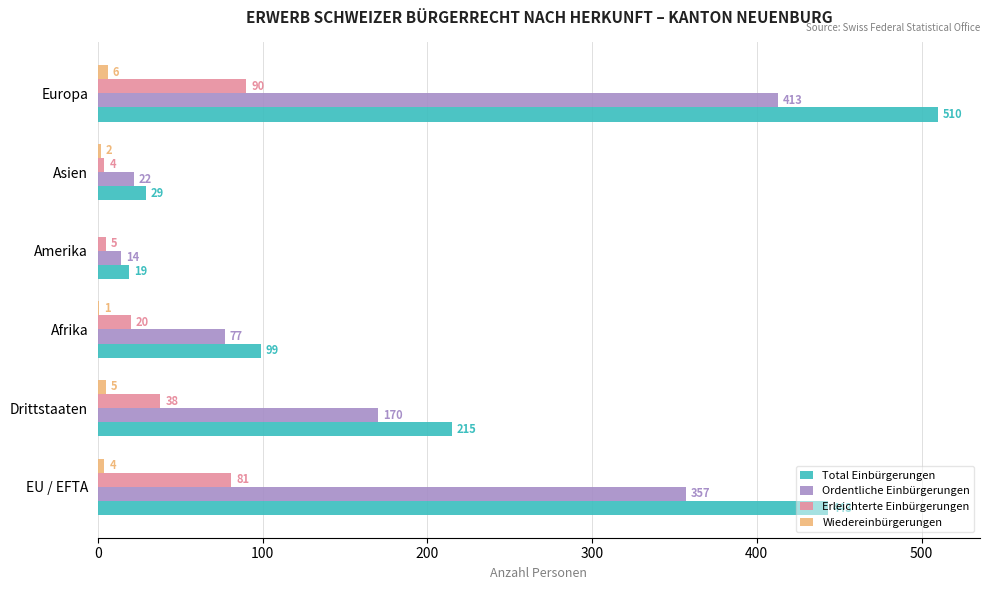

The value of Ordentliche Einbürgerungen at Drittstaaten is 102. True or false?

False